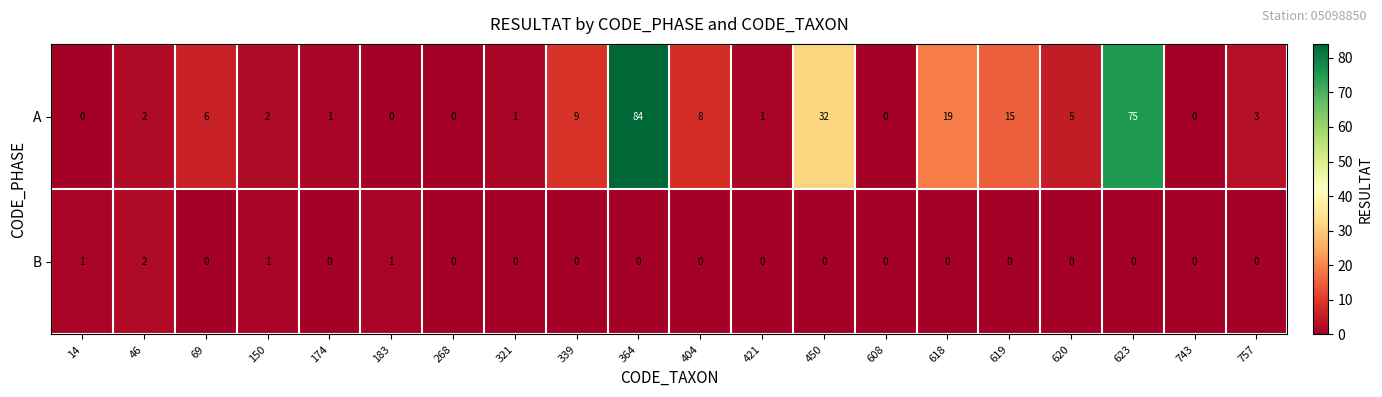

At which category is the sum across all series the highest?

364